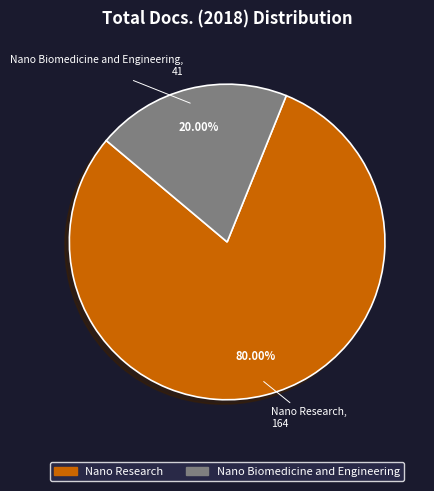

Which has a higher value, Nano Research or Nano Biomedicine and Engineering?

Nano Research